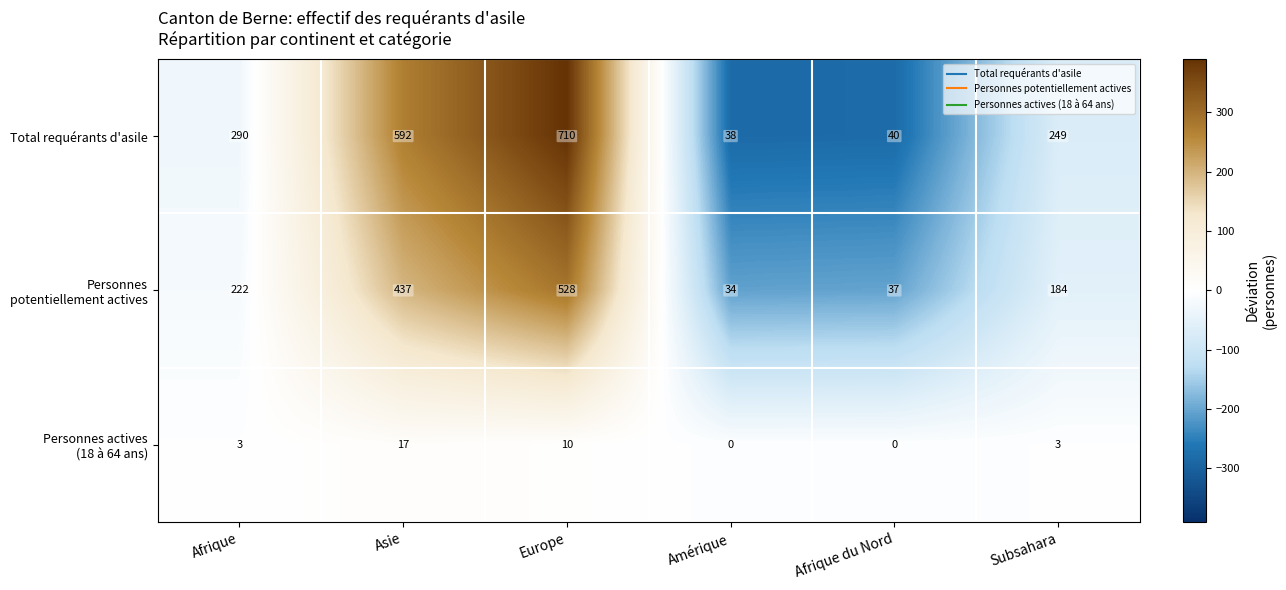

What is the difference between the Total requérants d'asile values at Subsahara and Afrique du Nord?

209